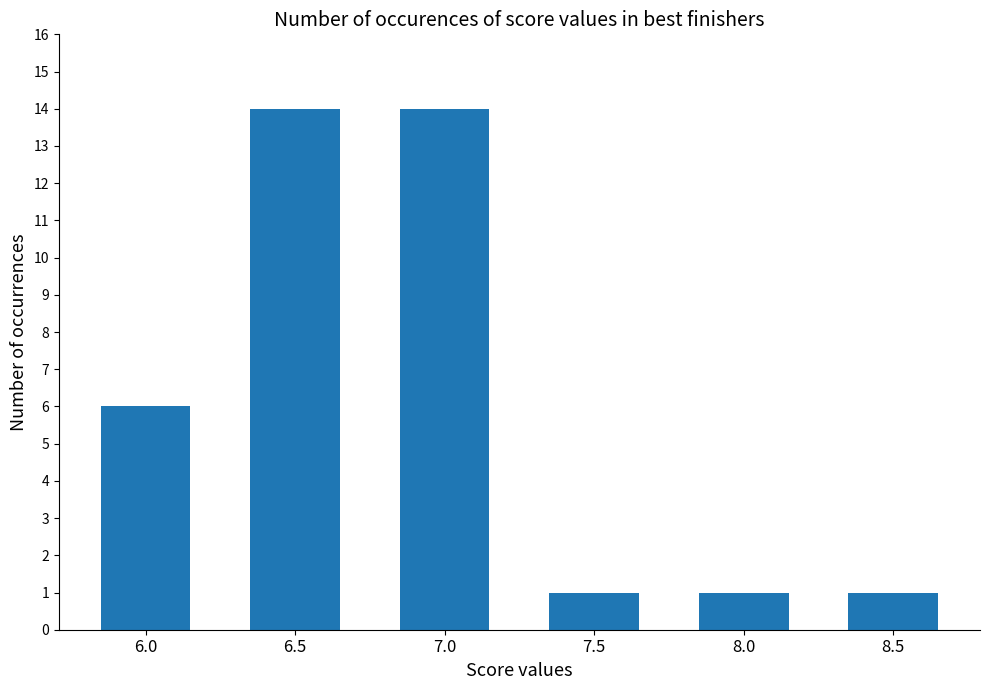

What is the sum of all values?

37